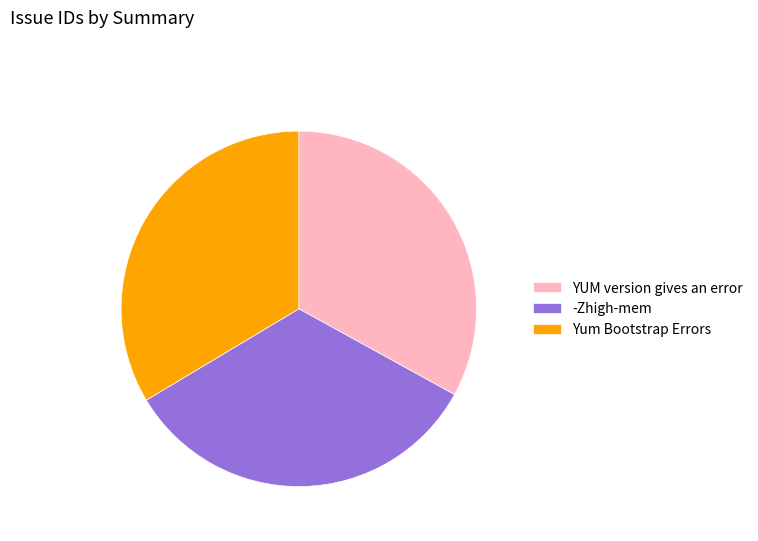

Do Yum Bootstrap Errors and -Zhigh-mem together represent more than half of the pie?

Yes